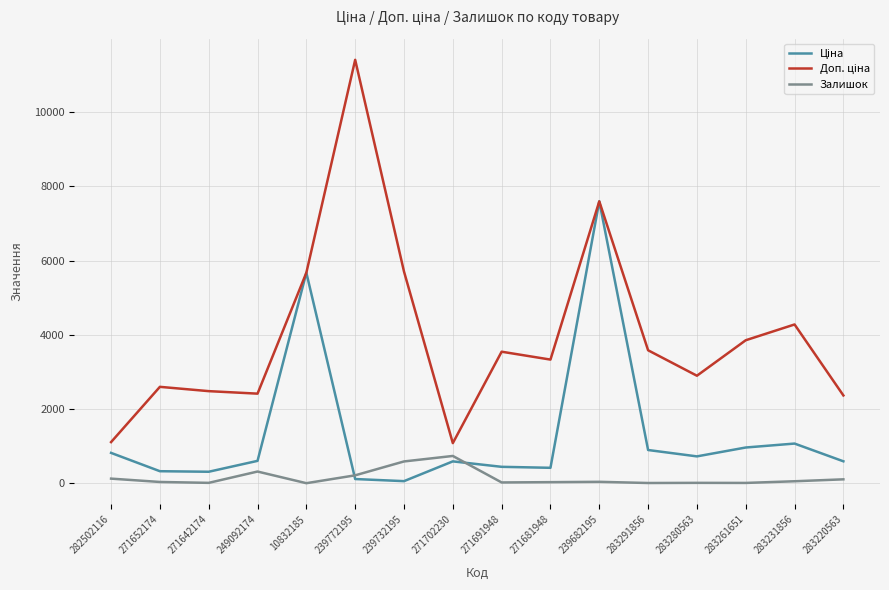

At which category does the chart reach its peak across all series?

239772195